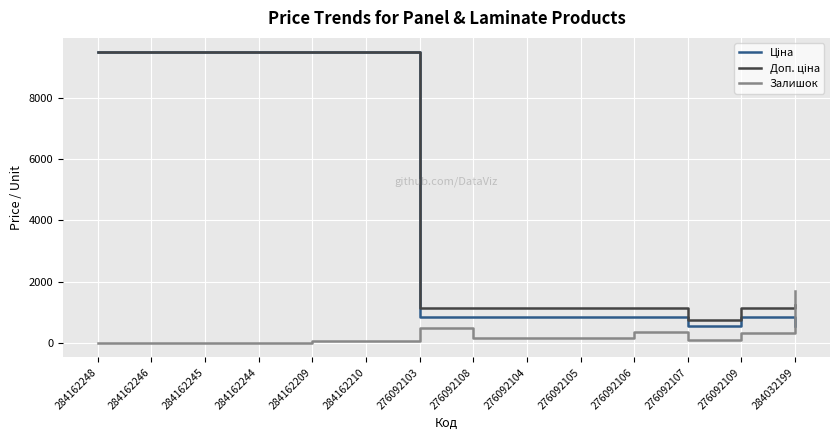

Is it true that Залишок equals 151.0 at 276092105?

True